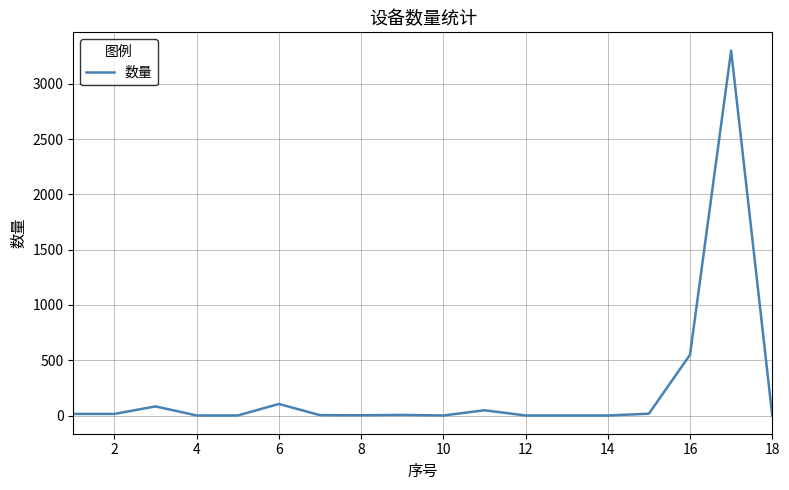

What is the greatest value displayed?

3300